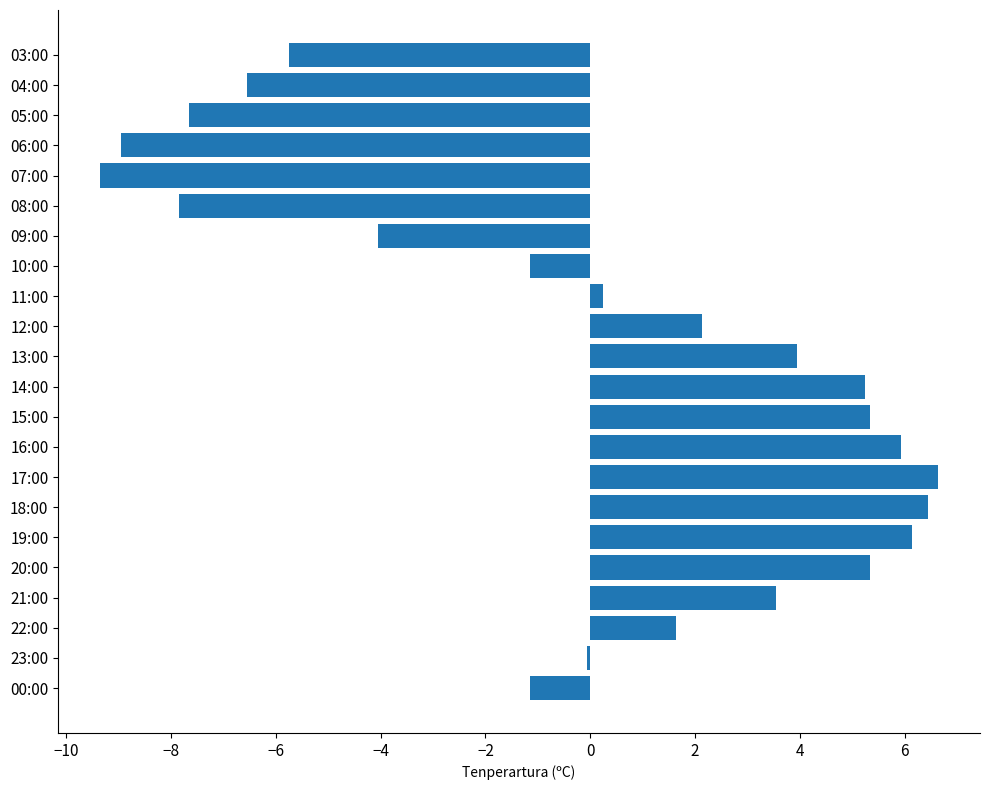

Reading bottom to top, what are all the values shown in this chart?

-1.2	-0.1	1.6	3.5	5.3	6.1	6.4	6.6	5.9	5.3	5.2	3.9	2.1	0.2	-1.2	-4.1	-7.9	-9.4	-9.0	-7.7	-6.6	-5.8